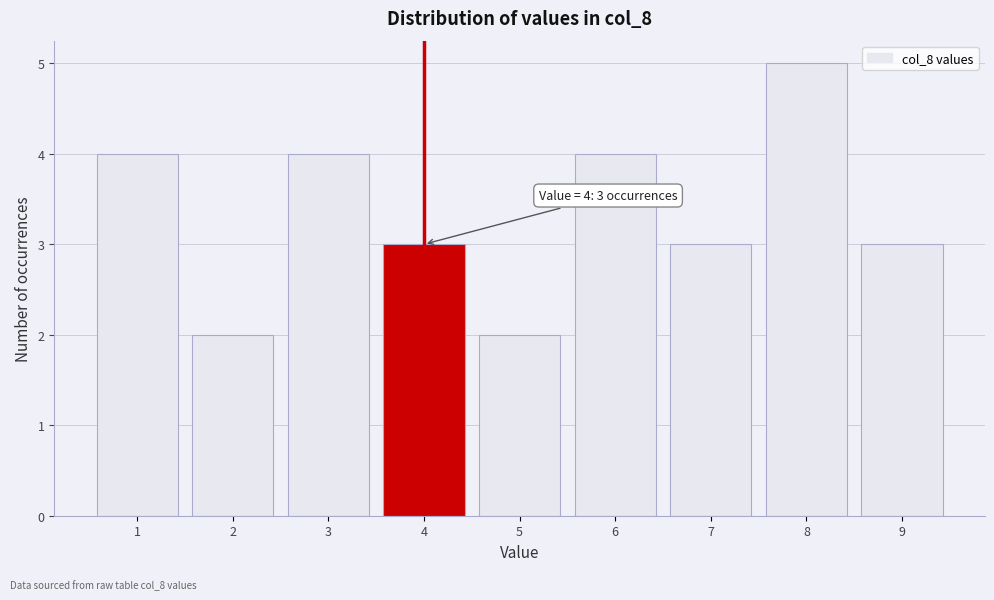

Over which range of the x-axis is the bar tallest?

7.5 to 8.5